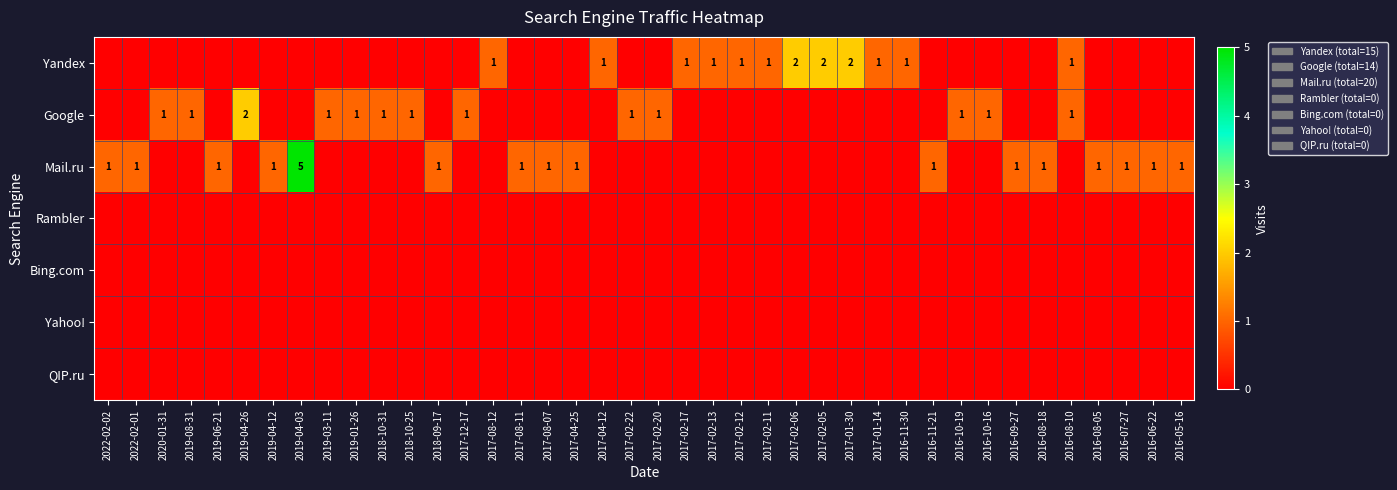

The value of Mail.ru at 2016-08-18 is 1. True or false?

True